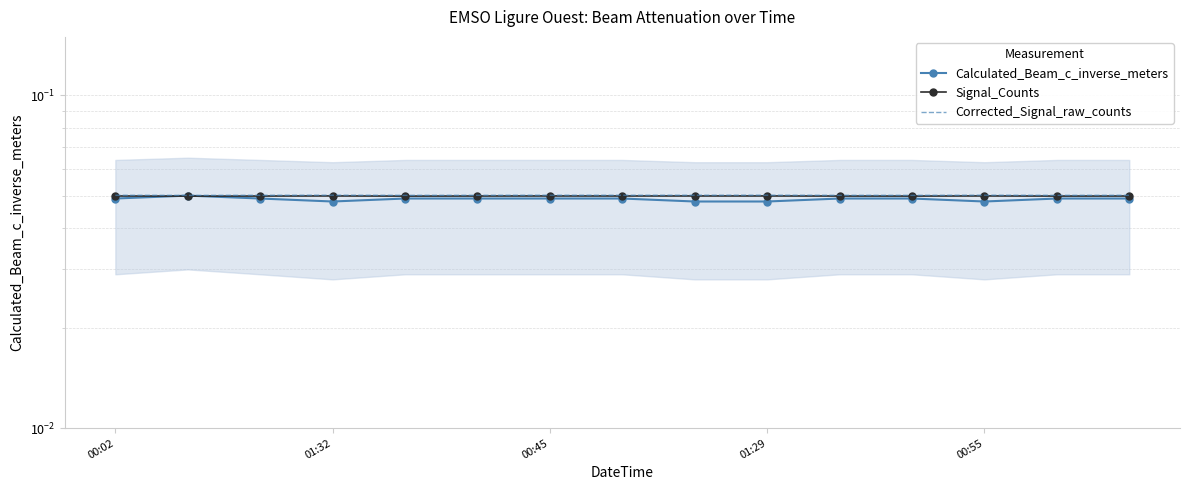

What are all the series names shown in the legend?

Calculated_Beam_c_inverse_meters, Signal_Counts, Corrected_Signal_raw_counts